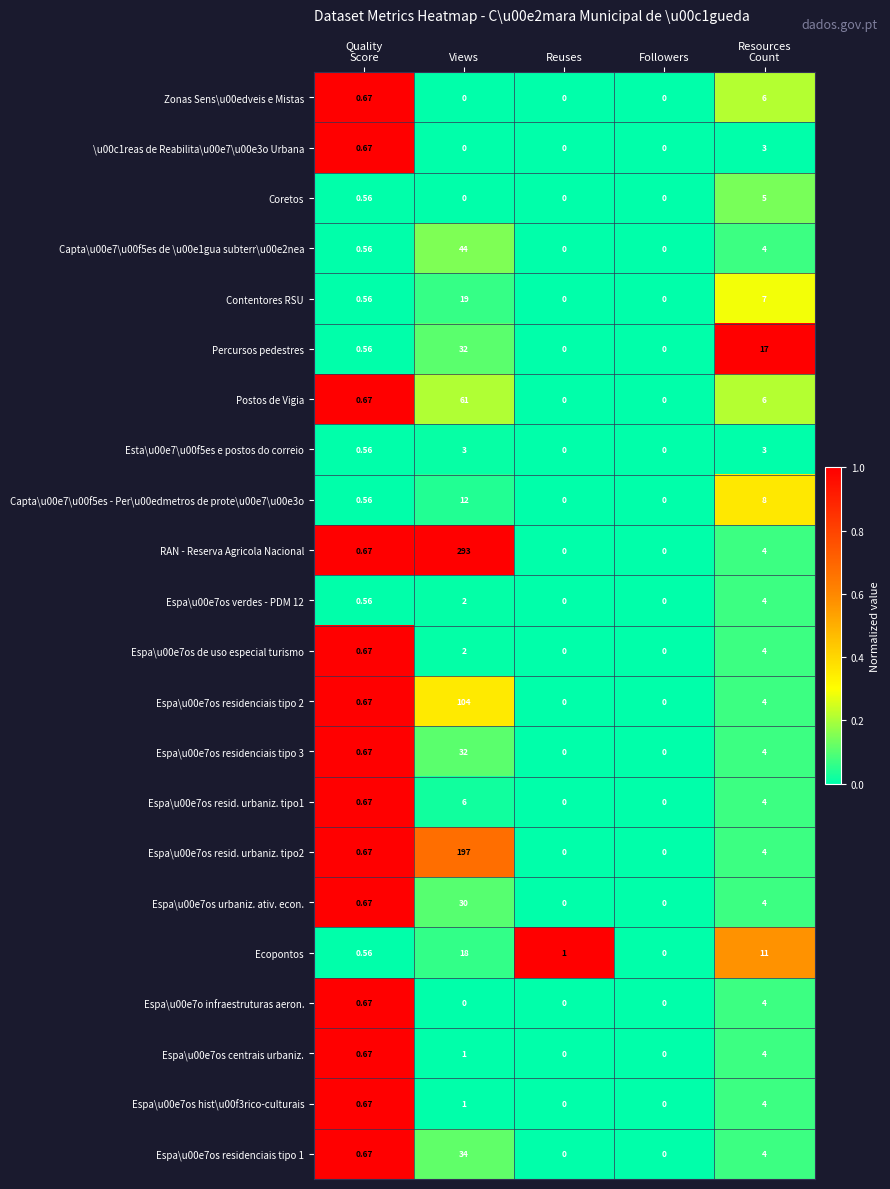

Which series changed the most between Reuses and Followers?

Ecopontos